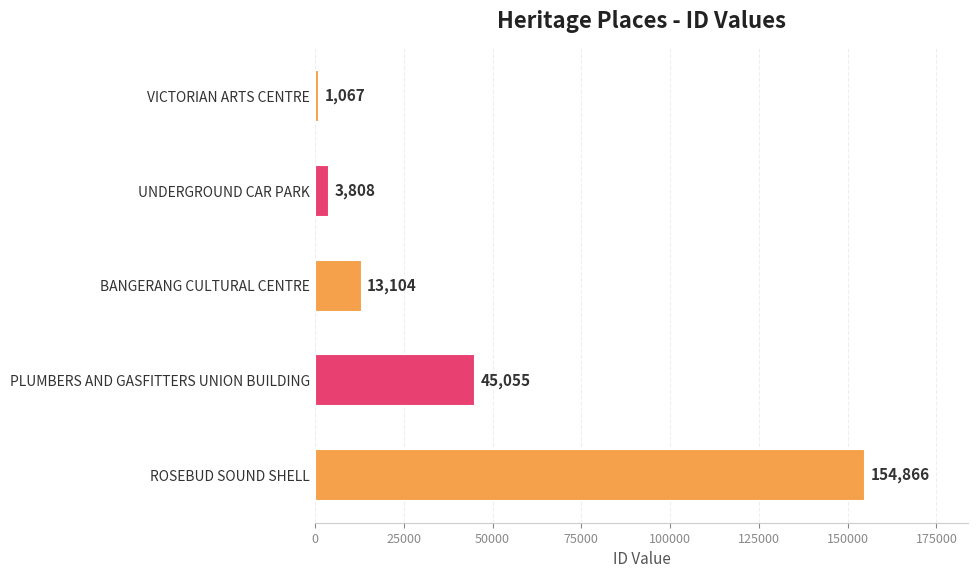

Rank the categories by value from highest to lowest.

ROSEBUD SOUND SHELL, PLUMBERS AND GASFITTERS UNION BUILDING, BANGERANG CULTURAL CENTRE, UNDERGROUND CAR PARK, VICTORIAN ARTS CENTRE